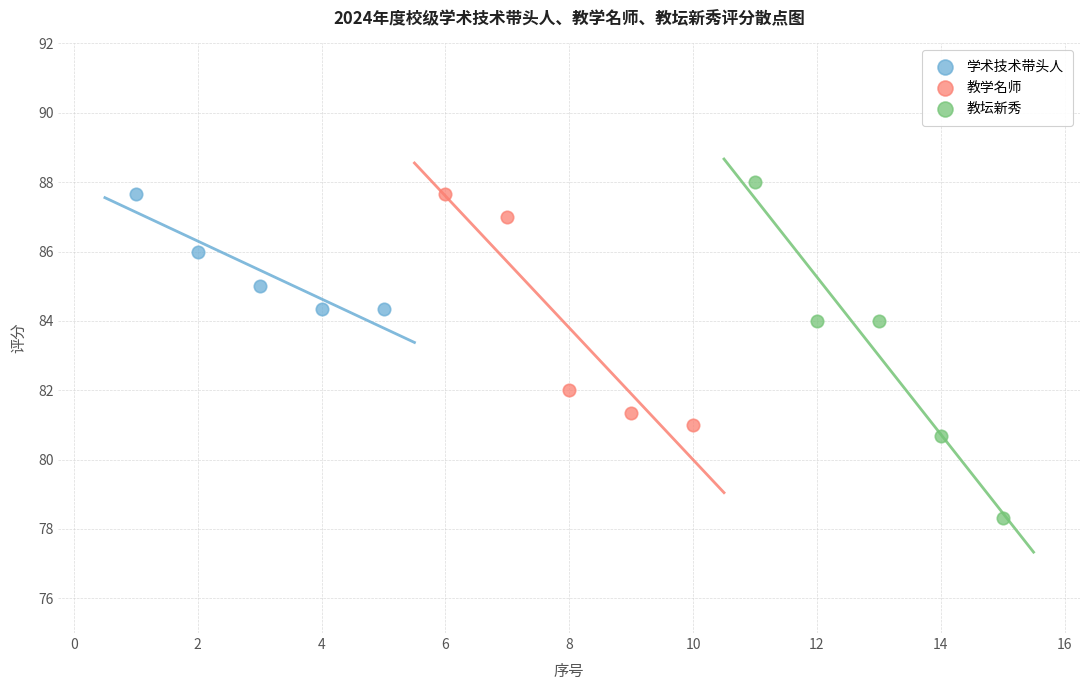

What are all the series names shown in the legend?

学术技术带头人, 教学名师, 教坛新秀